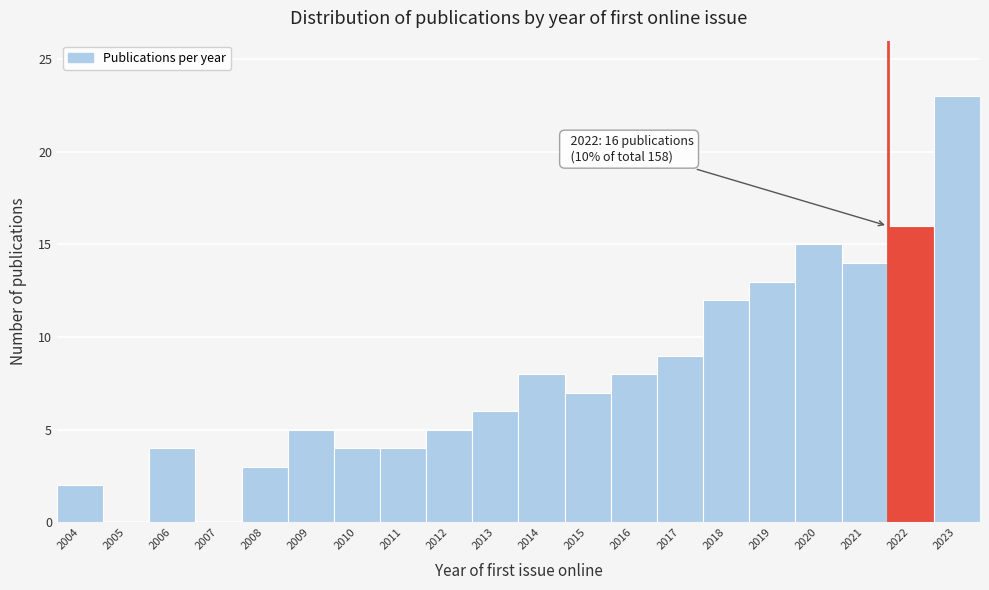

Reading left to right, extract all data points from this chart.

2004=2	2005=0	2006=4	2007=0	2008=3	2009=5	2010=4	2011=4	2012=5	2013=6	2014=8	2015=7	2016=8	2017=9	2018=12	2019=13	2020=15	2021=14	2022=16	2023=23